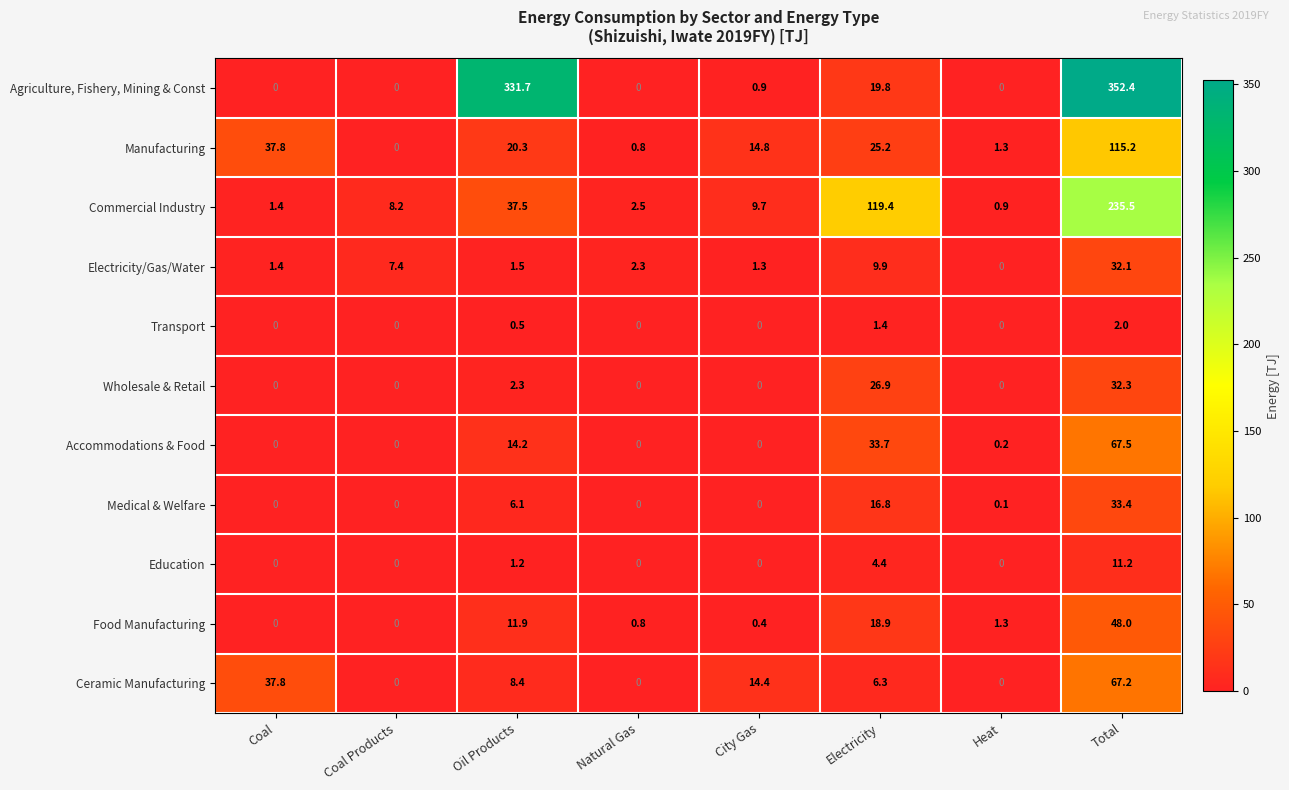

What is the average value of the Agriculture, Fishery, Mining & Const series?

88.1